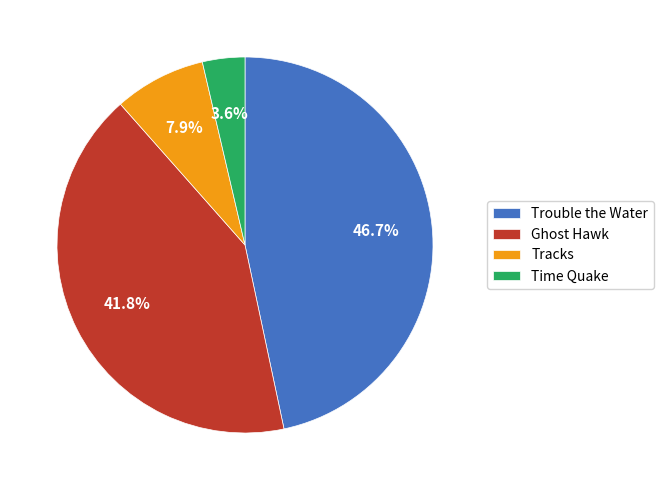

What percentage is the Ghost Hawk slice, to the nearest percent?

42%